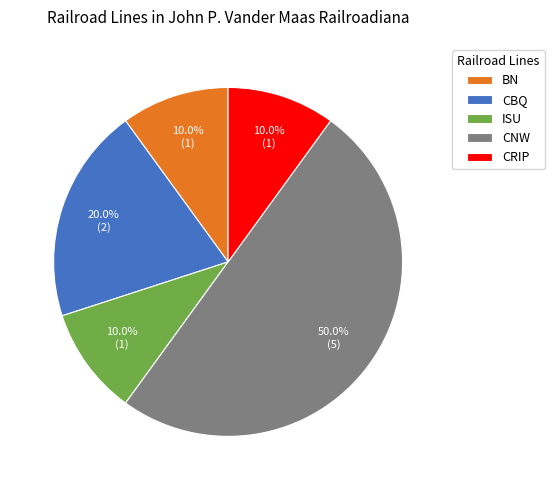

Approximately how many times larger is the value at CBQ compared to CRIP?

2.0